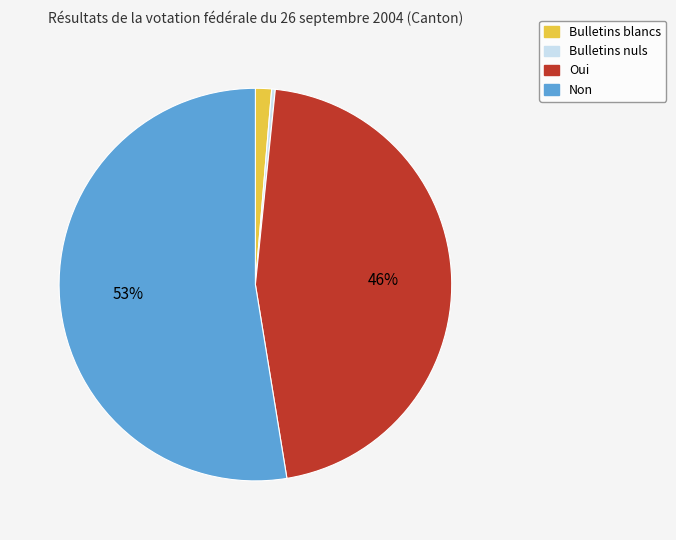

True or false: Oui accounts for 46% of the total.

True